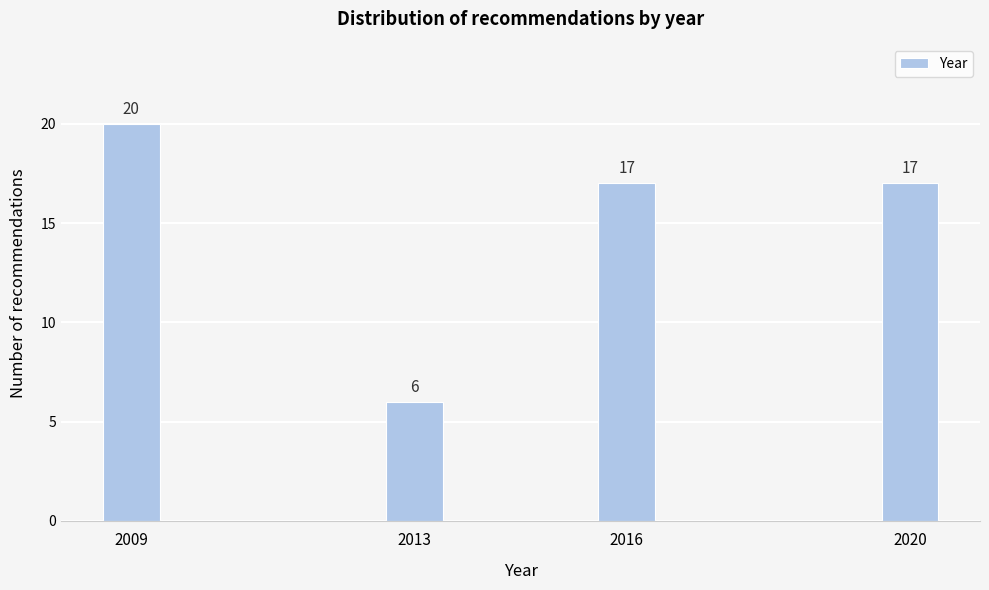

Reading left to right, transcribe all the data shown in this chart.

20	6	17	17